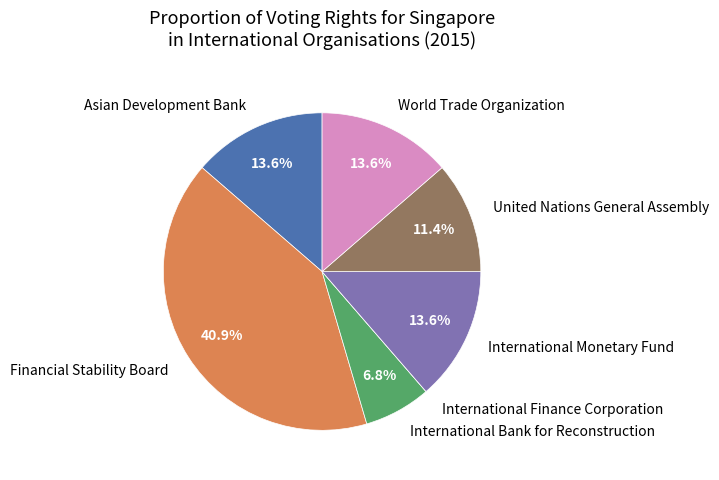

Which has a higher value, Asian Development Bank or International Bank for Reconstruction?

Asian Development Bank